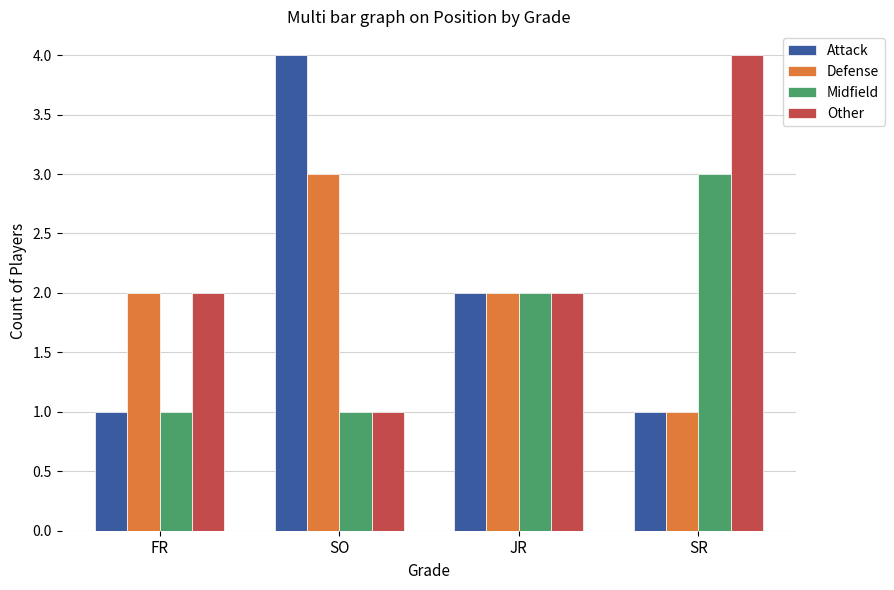

Between SO and JR, which series saw the biggest shift?

Attack